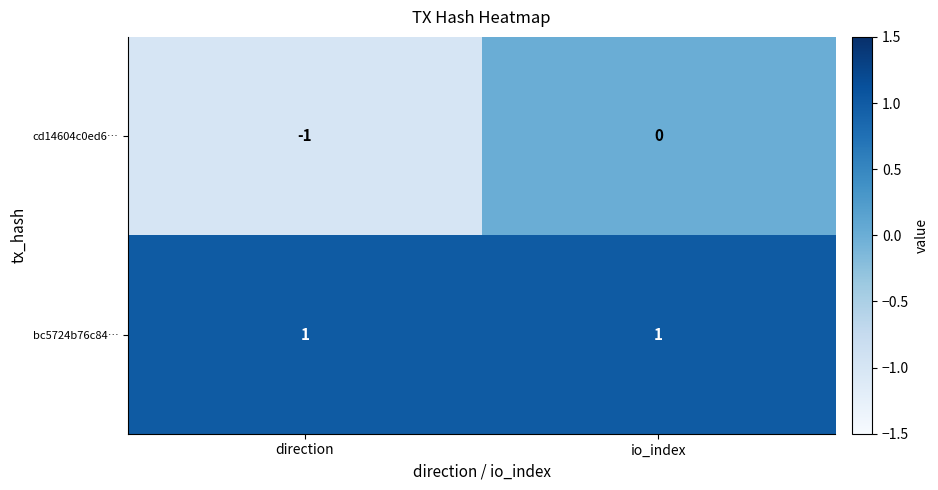

Which category has the lowest value across all series?

direction